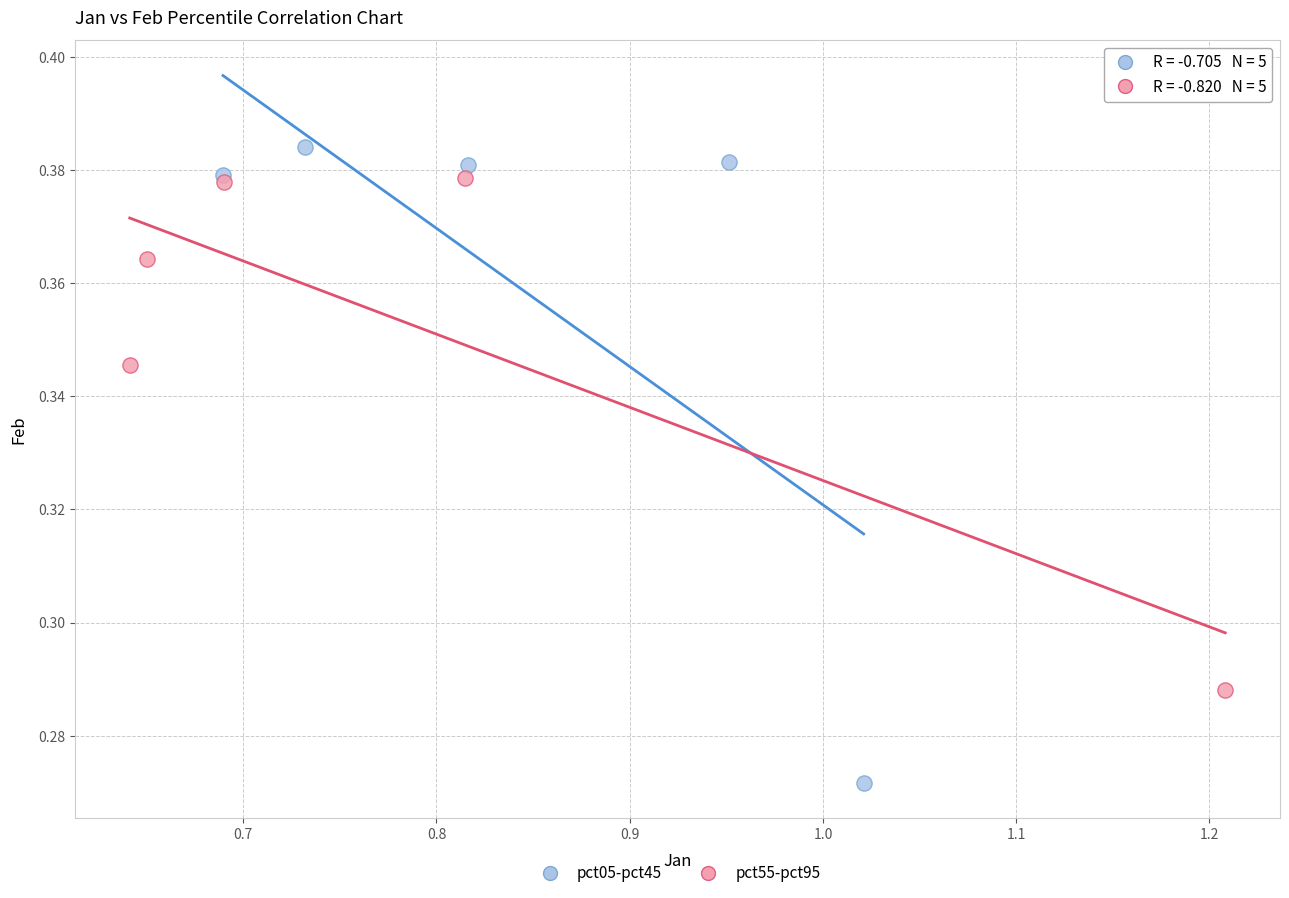

Which series contains the lowest Y value?

pct05-pct45